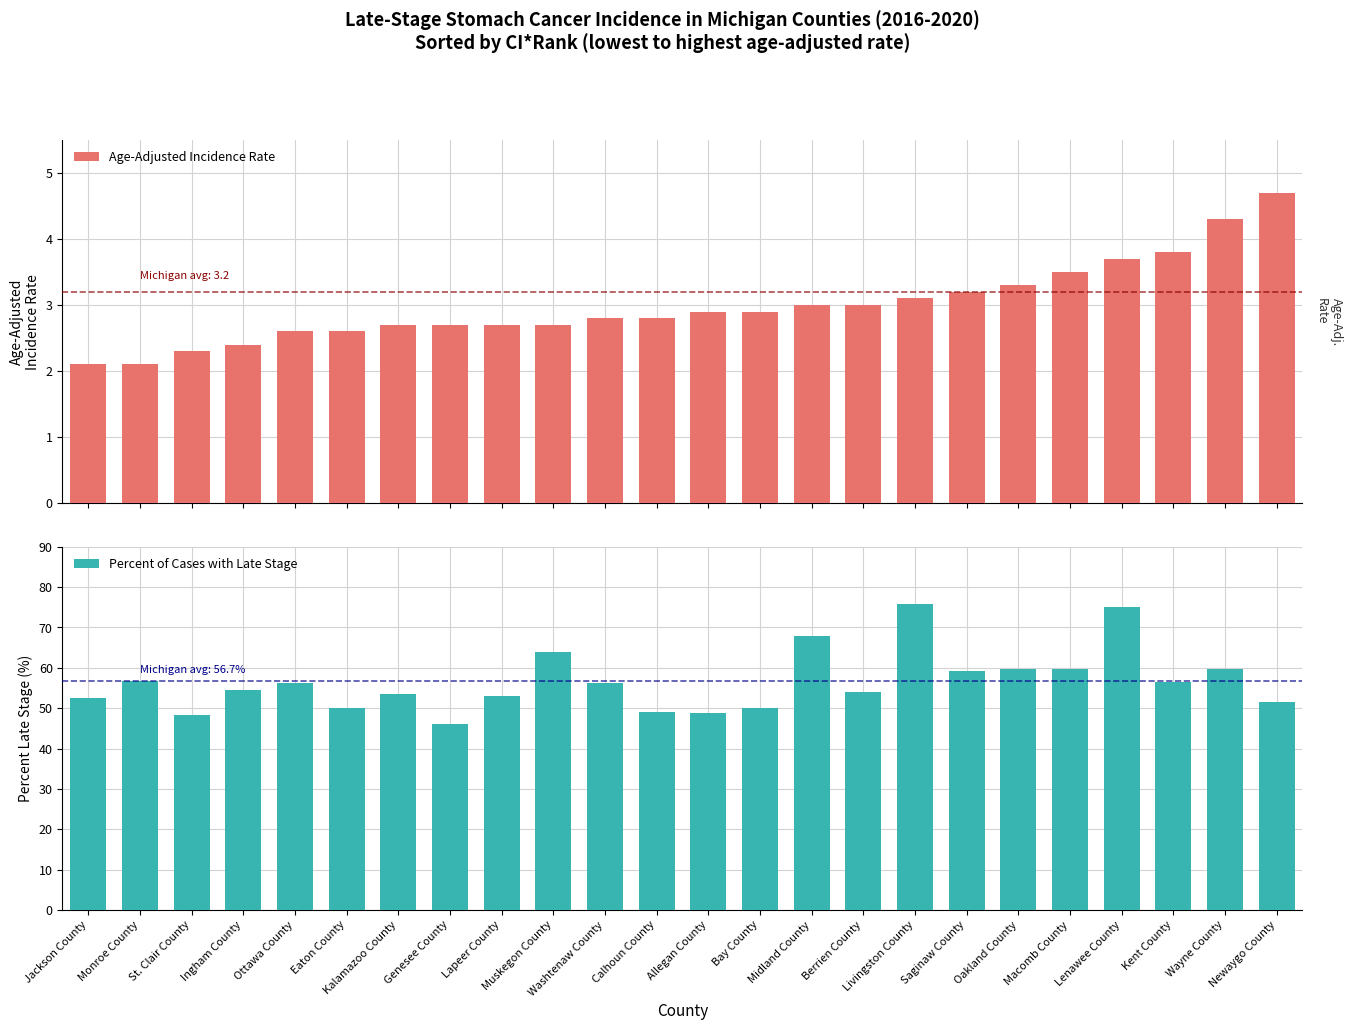

Which category has the lowest value in the Percent of Cases with Late Stage series?

Genesee County